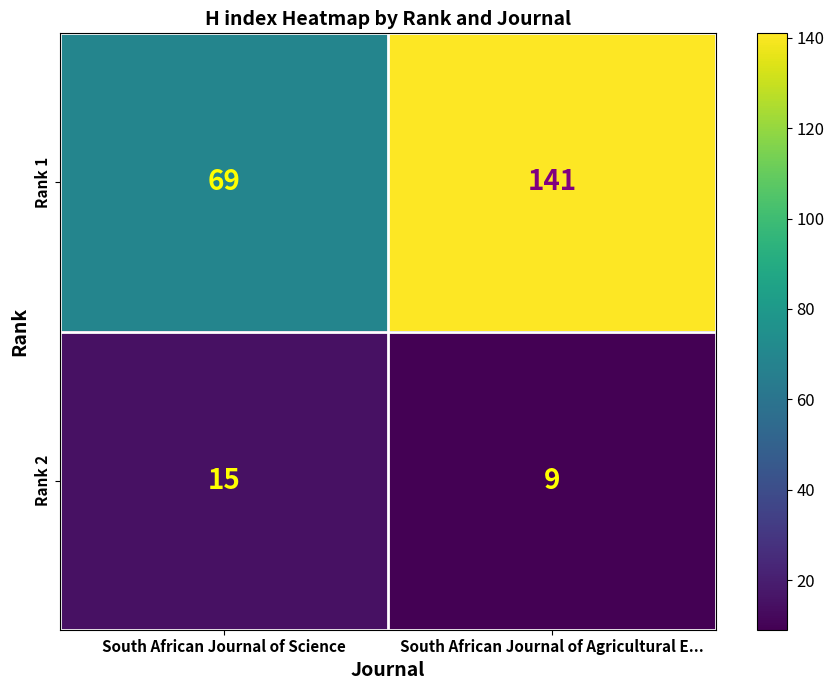

What is the spread (max minus min) of values at South African Journal of Agricultural E...?

132